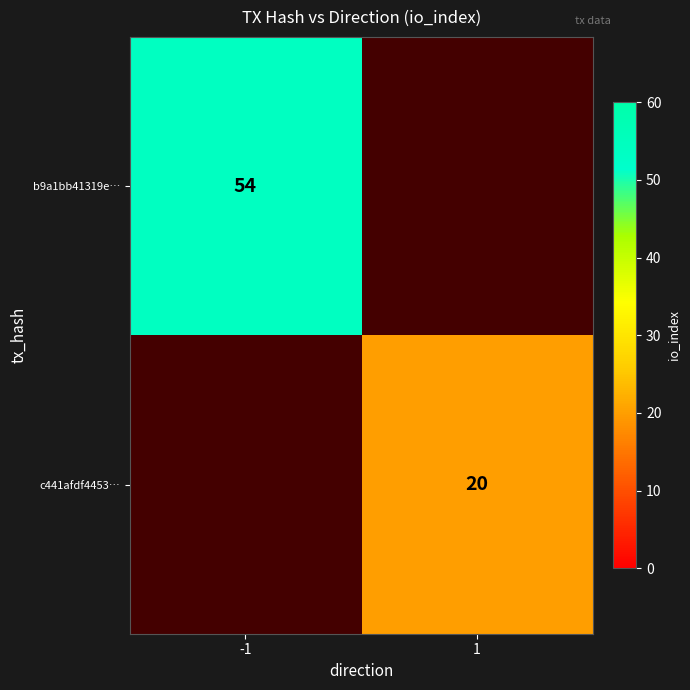

Is it true that c441afdf4453… equals 35 at 1?

False